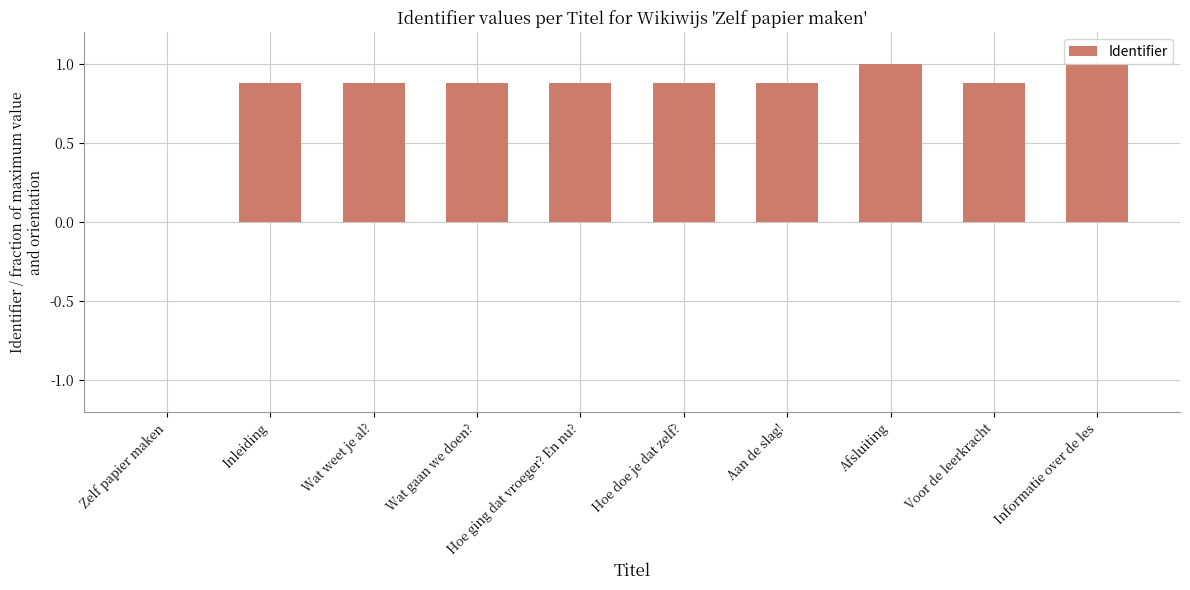

What is the change in value from Hoe ging dat vroeger? En nu? to Afsluiting?

+0.1